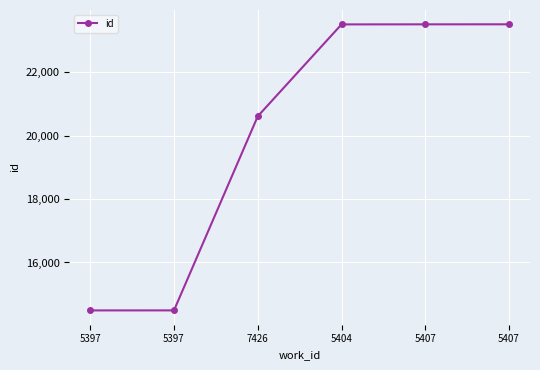

Count the number of categories in the chart.

6